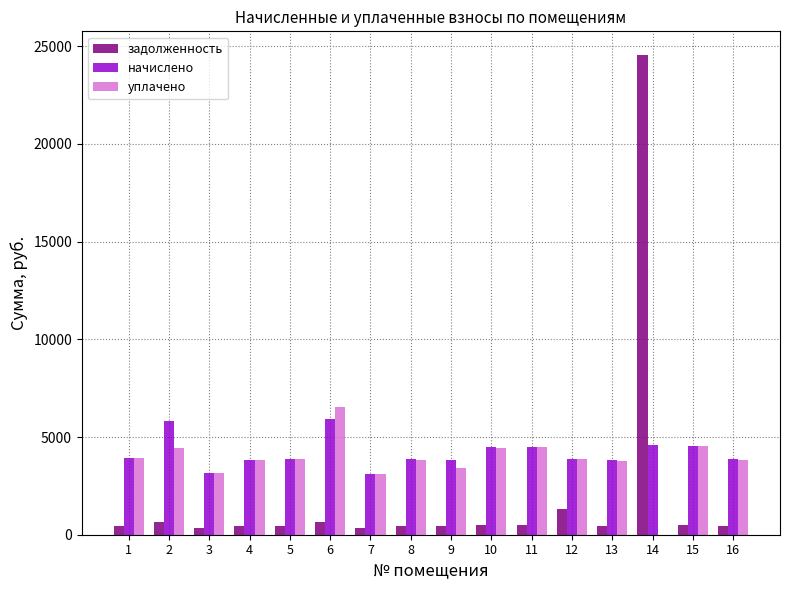

At which category is the sum across all series the highest?

14